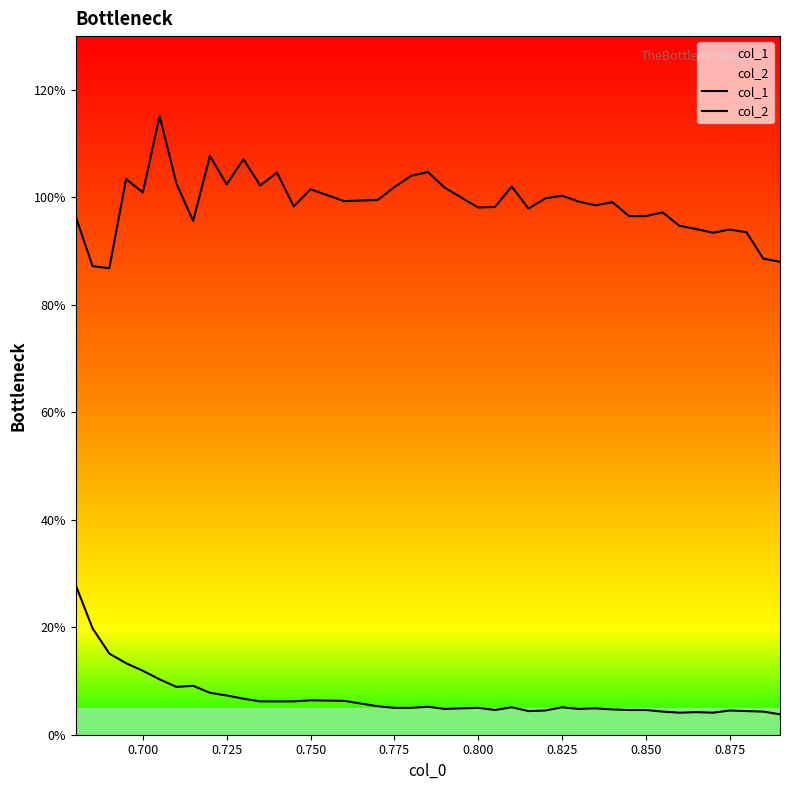

Which series has the largest total across all categories?

col_1